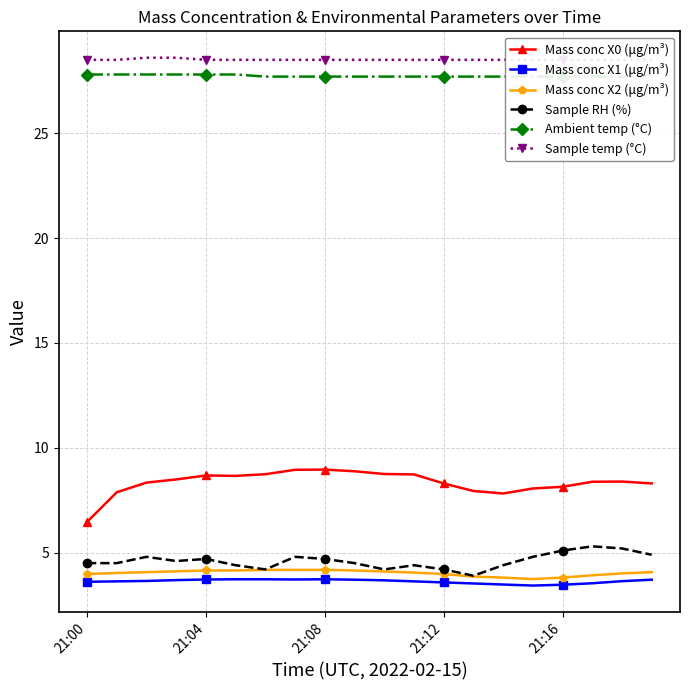

What is the total value across all series at 9?

77.4